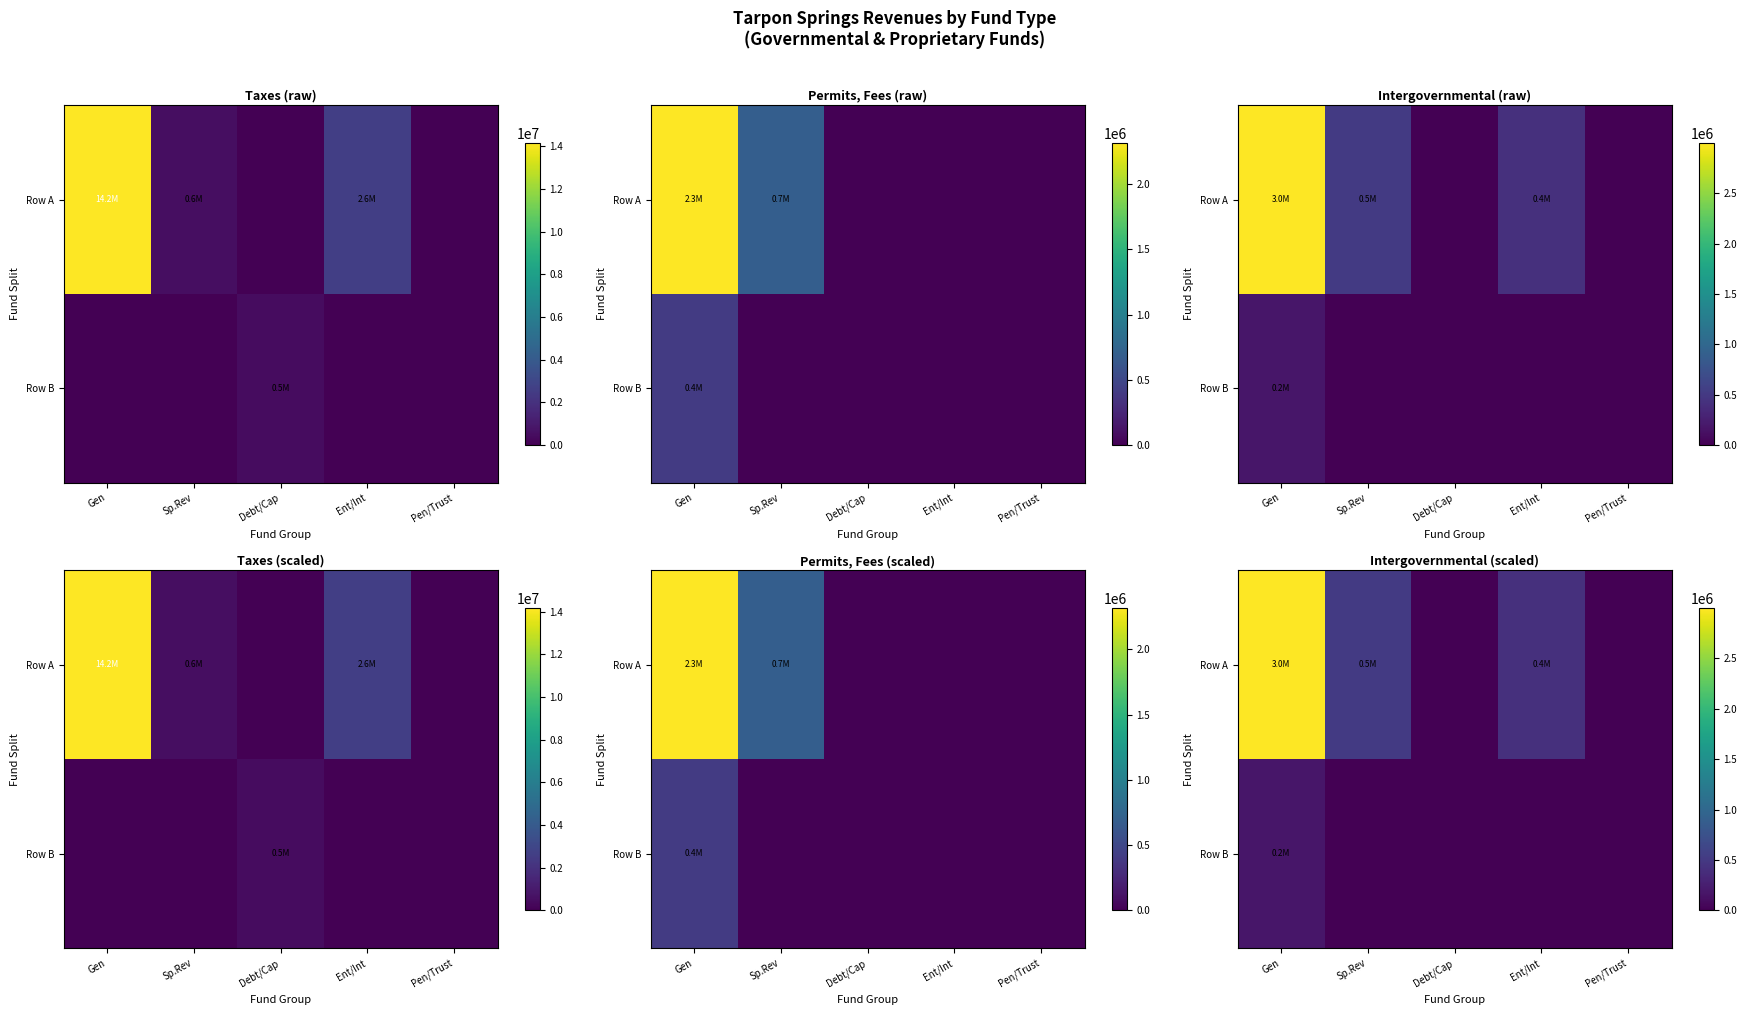

How many categories are shown in the chart?

5